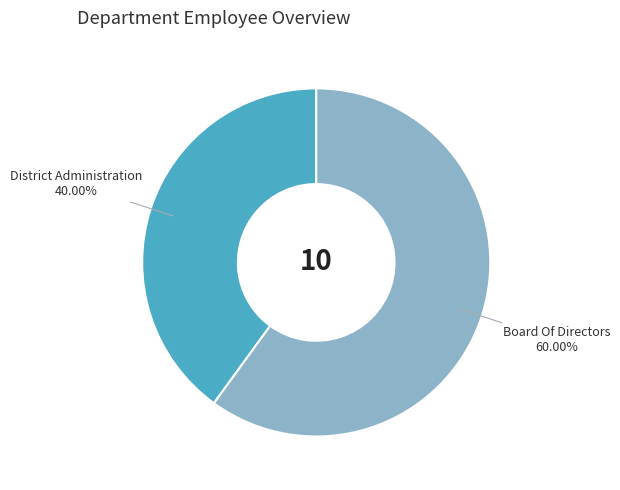

How many slices are in this pie chart?

2